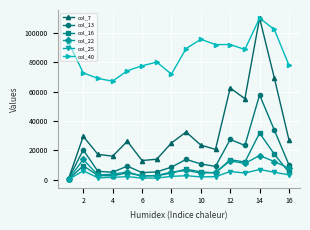

True or false: col_25 has more than 1 points higher than both neighbors.

True